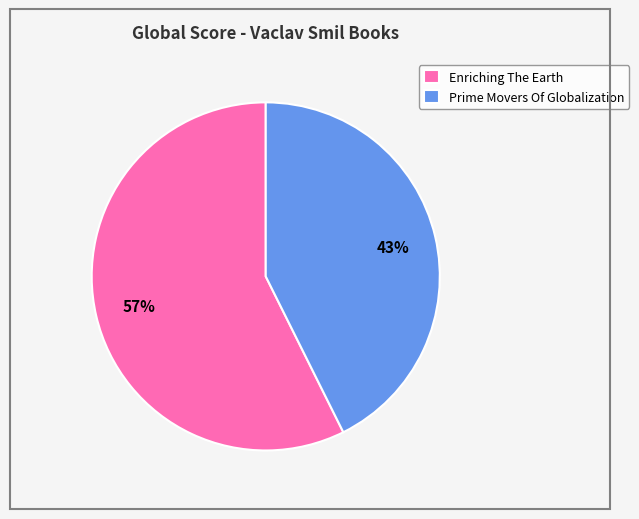

To the nearest percent, what percentage of the pie is Prime Movers Of Globalization?

43%